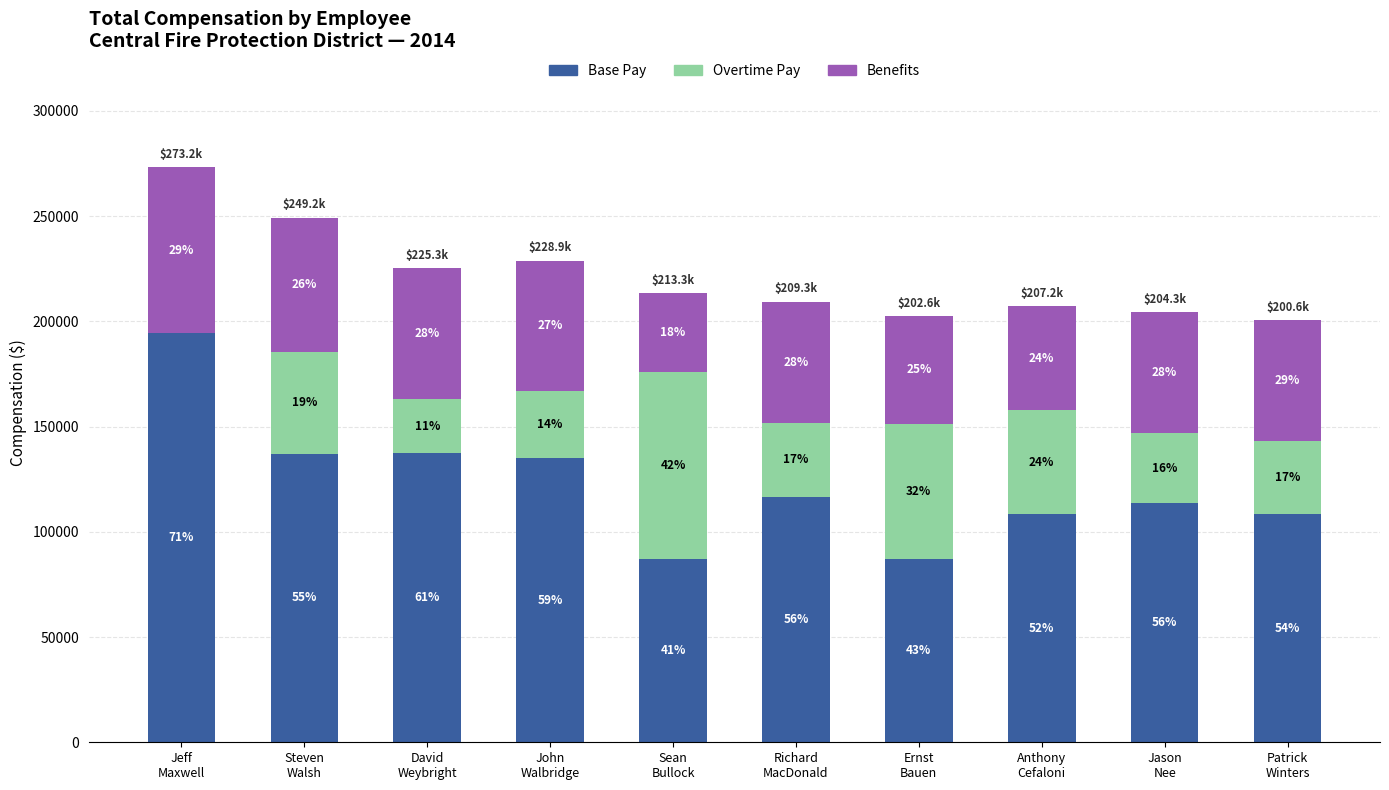

What are all the series names shown in the legend?

Base Pay, Overtime Pay, Benefits